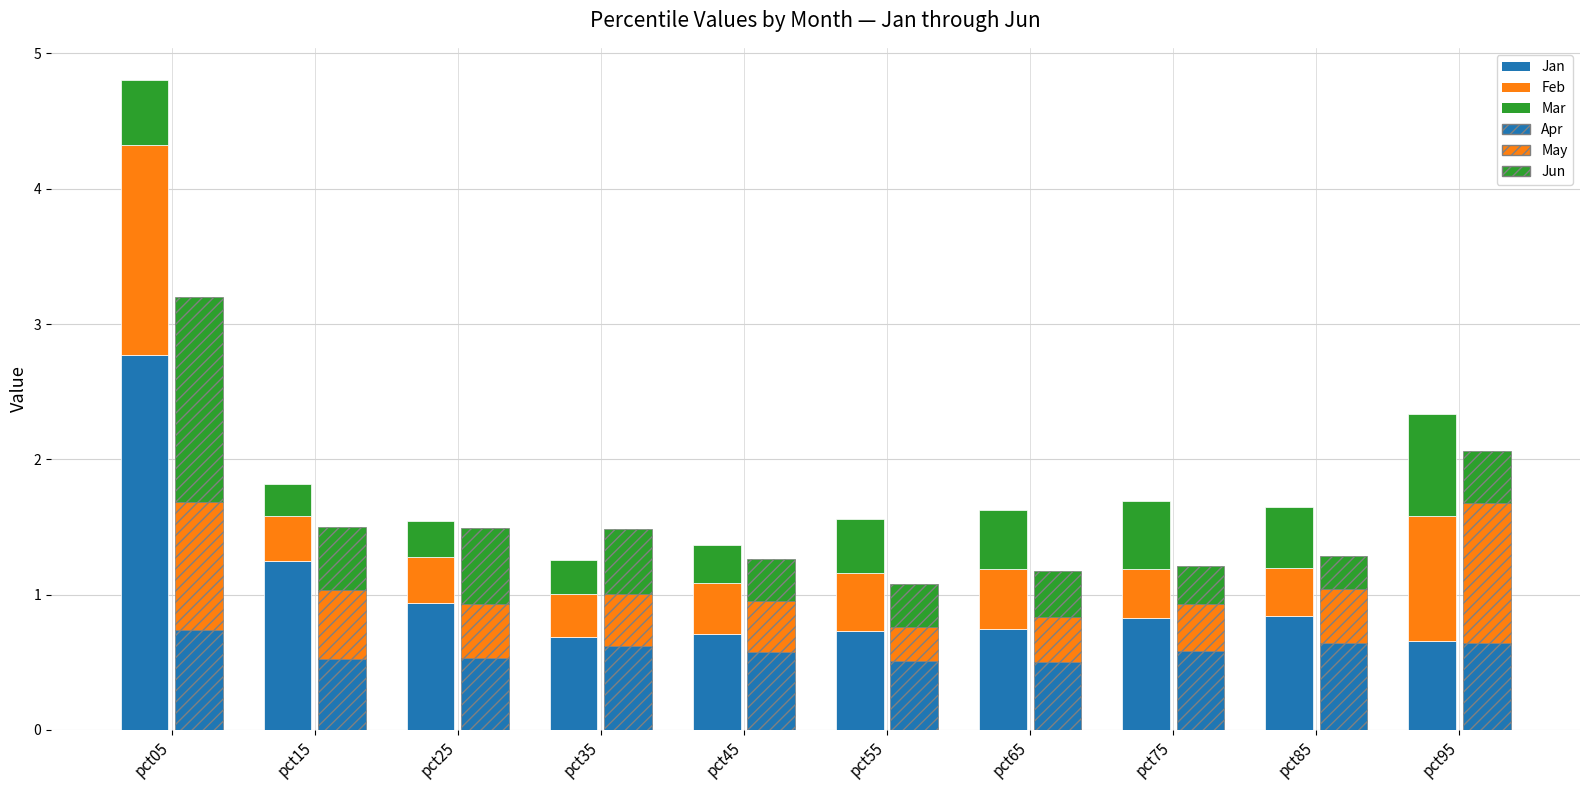

True or false: Feb has a value of 0.2 at pct85.

False